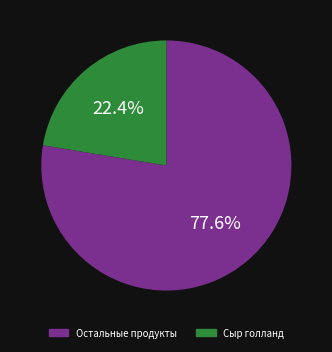

Does any single category account for the majority?

Yes